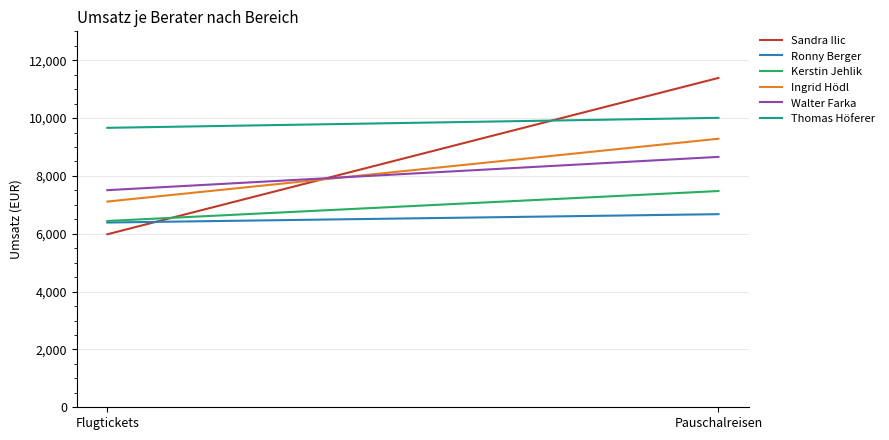

At how many categories does at least one series exceed 8733?

2